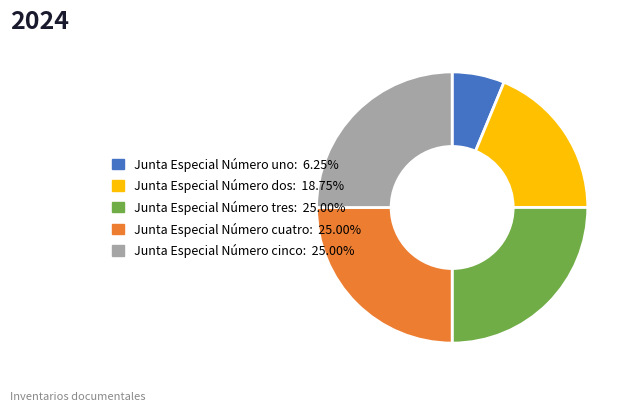

Do Junta Especial Número dos and Junta Especial Número tres together represent more than half of the pie?

No